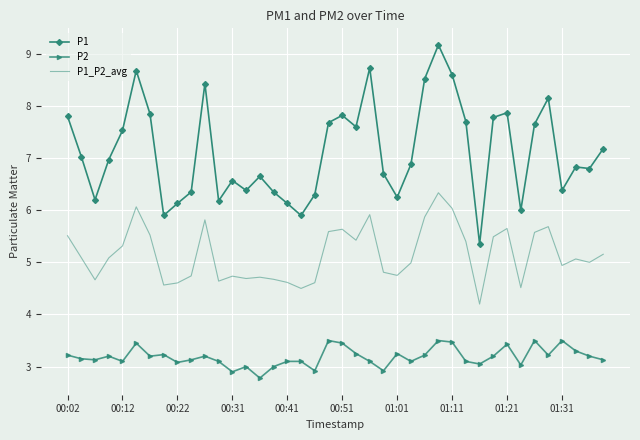

What is the maximum value for P2?

3.5